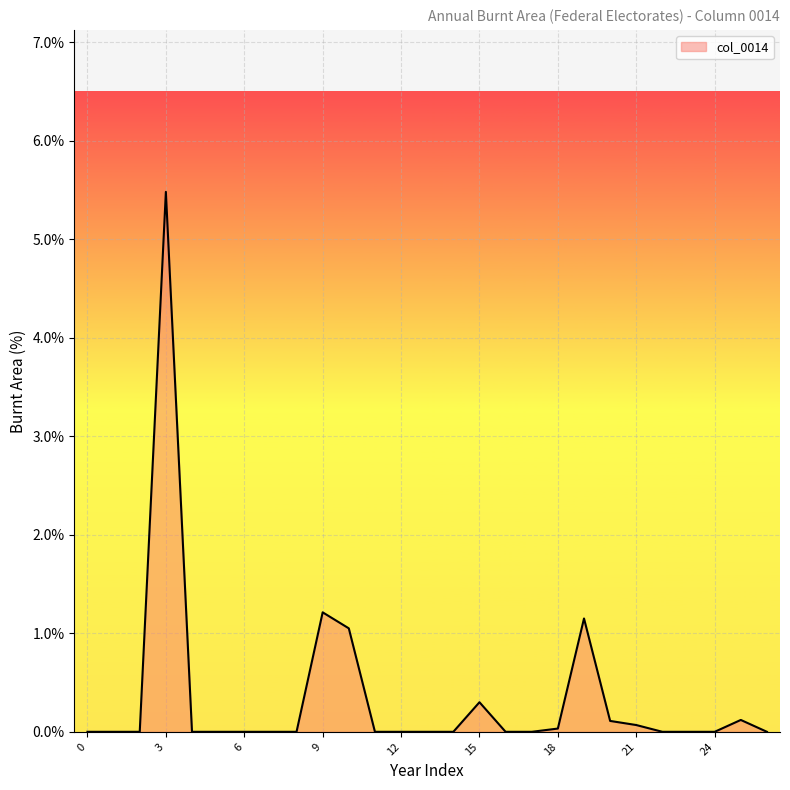

What is the maximum value shown in the chart?

5.5